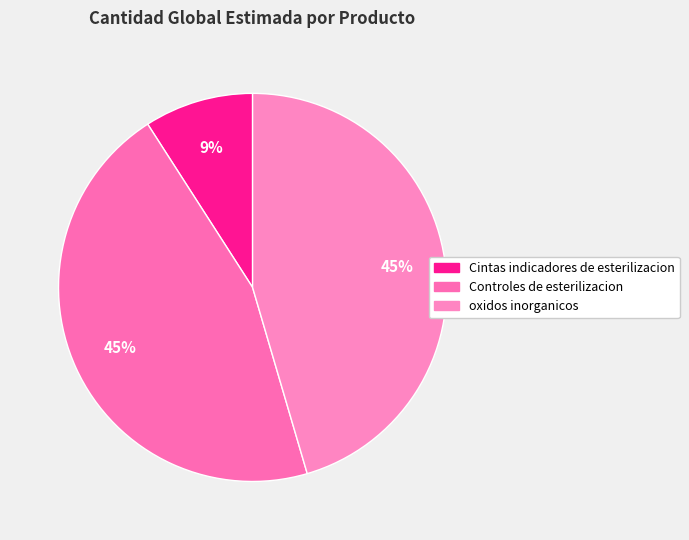

Combined, do Cintas indicadores de esterilizacion and oxidos inorganicos account for over 50%?

Yes